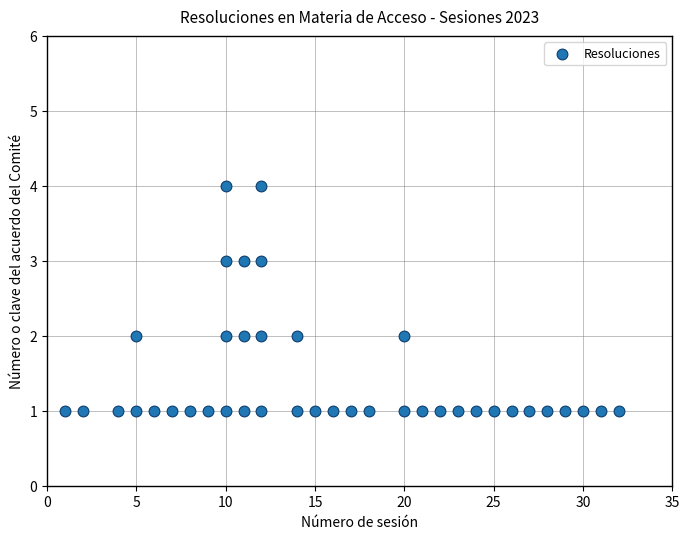

What is the range of Y values (max minus min)?

3